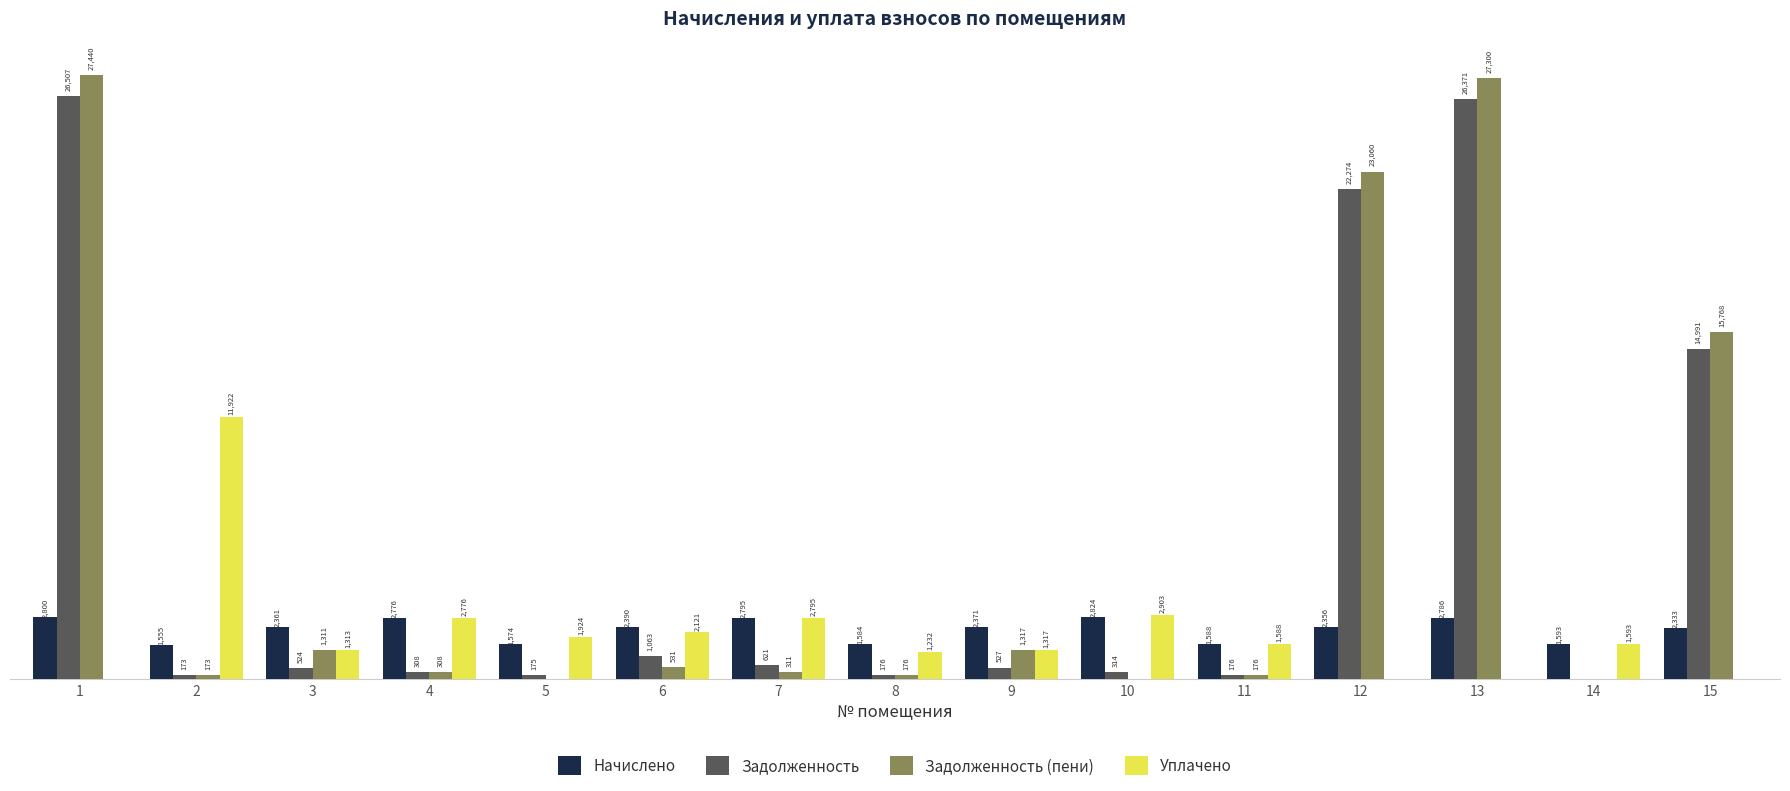

Which series has the largest total across all categories?

Задолженность (пени)